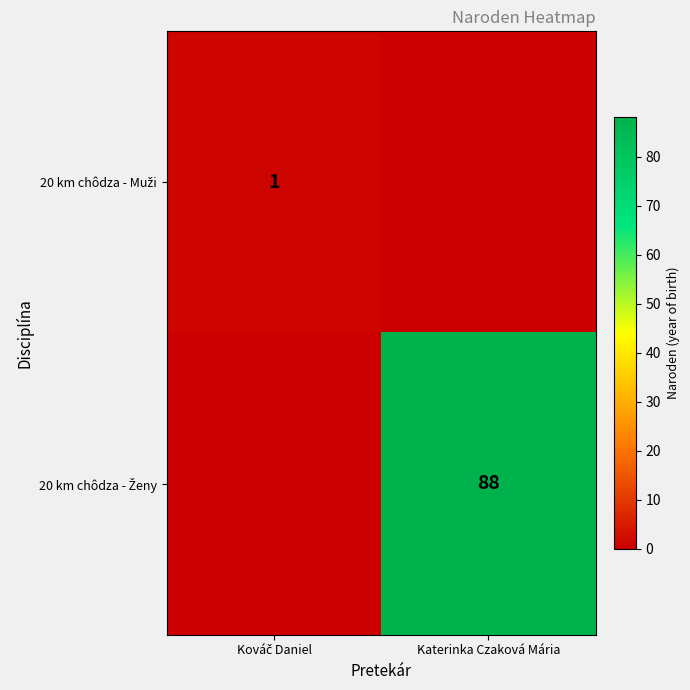

Which series has the largest total across all categories?

20 km chôdza - Ženy